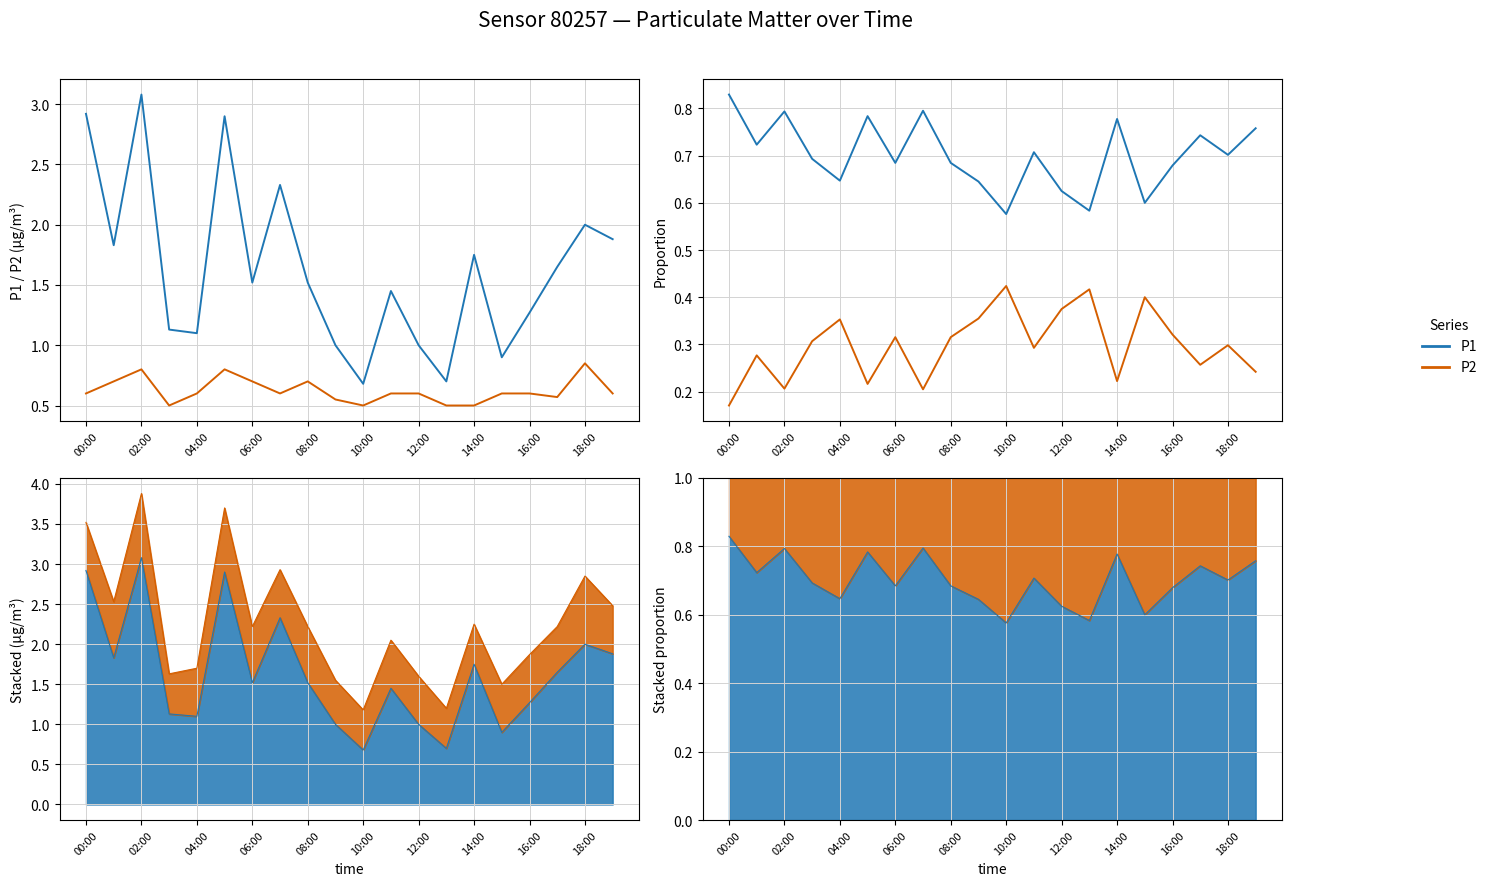

Which label corresponds to the smallest value in the chart?

00:00